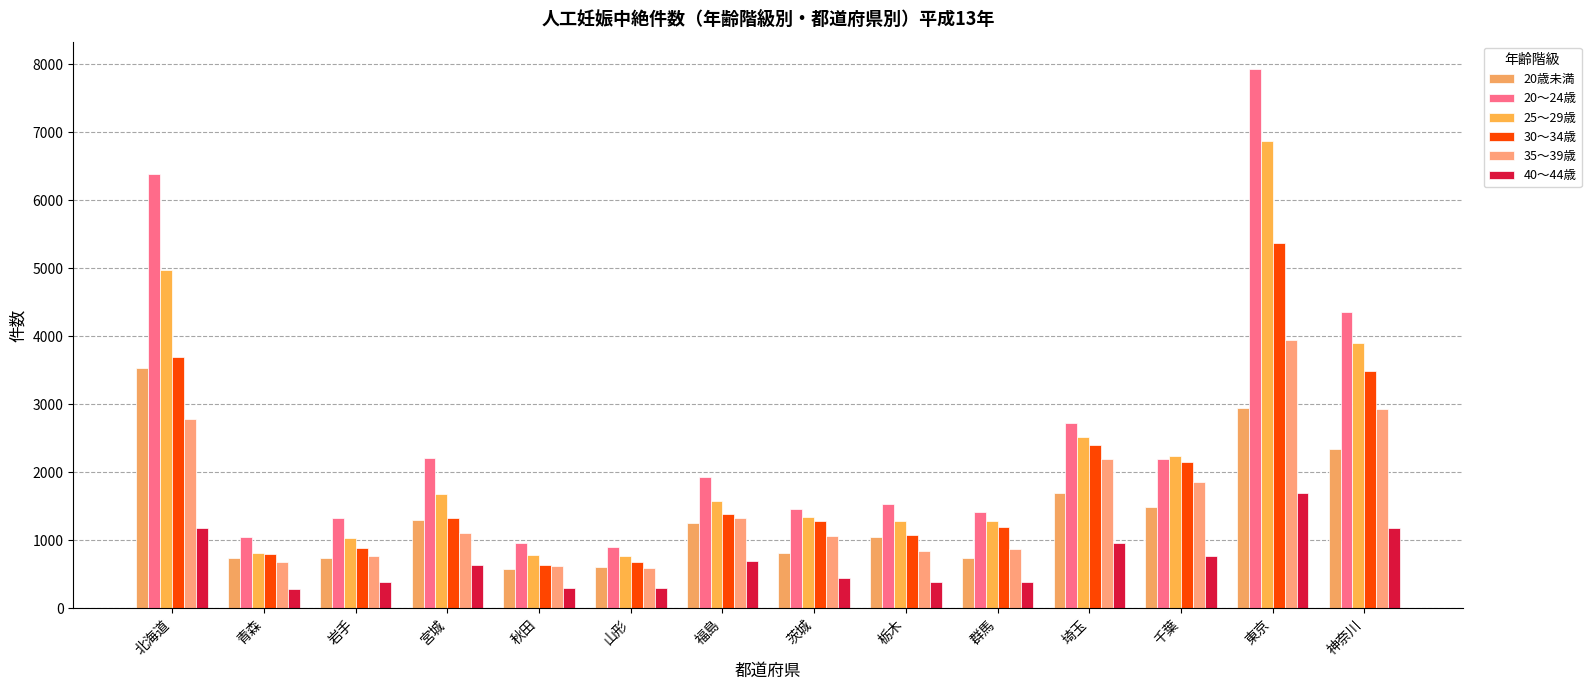

What are all the series names shown in the legend?

20歳未満, 20～24歳, 25～29歳, 30～34歳, 35～39歳, 40～44歳